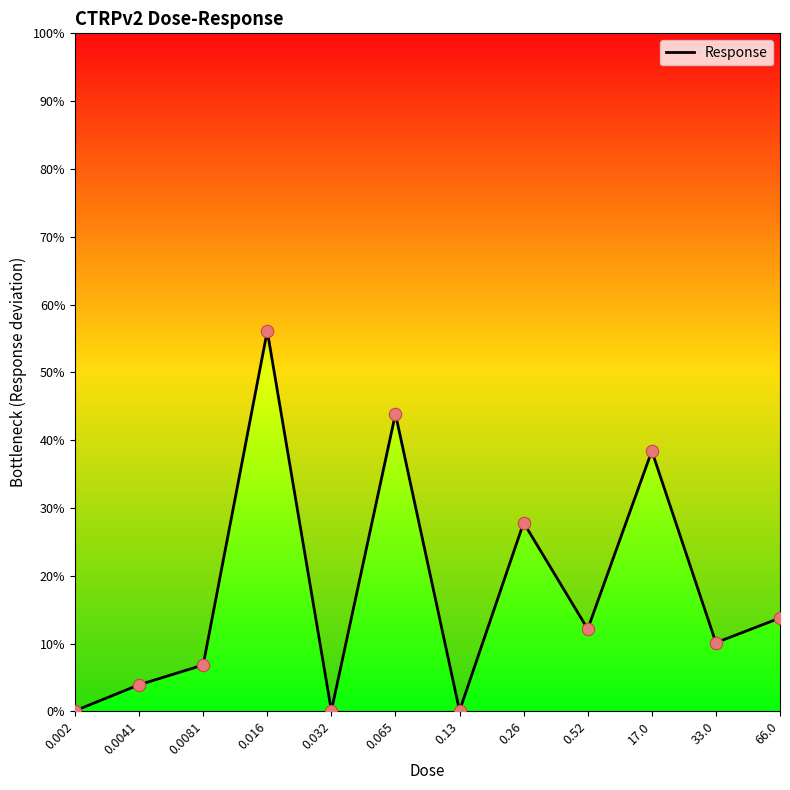

Which has a higher value, 66.0 or 0.002?

66.0